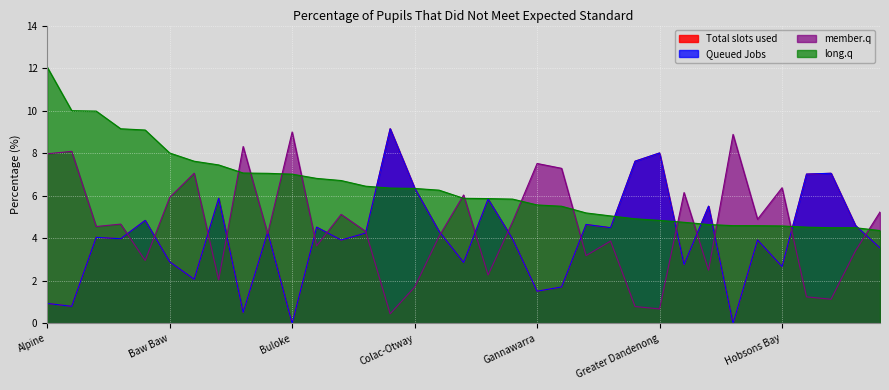

How many values in the Total slots used series exceed 4?

18